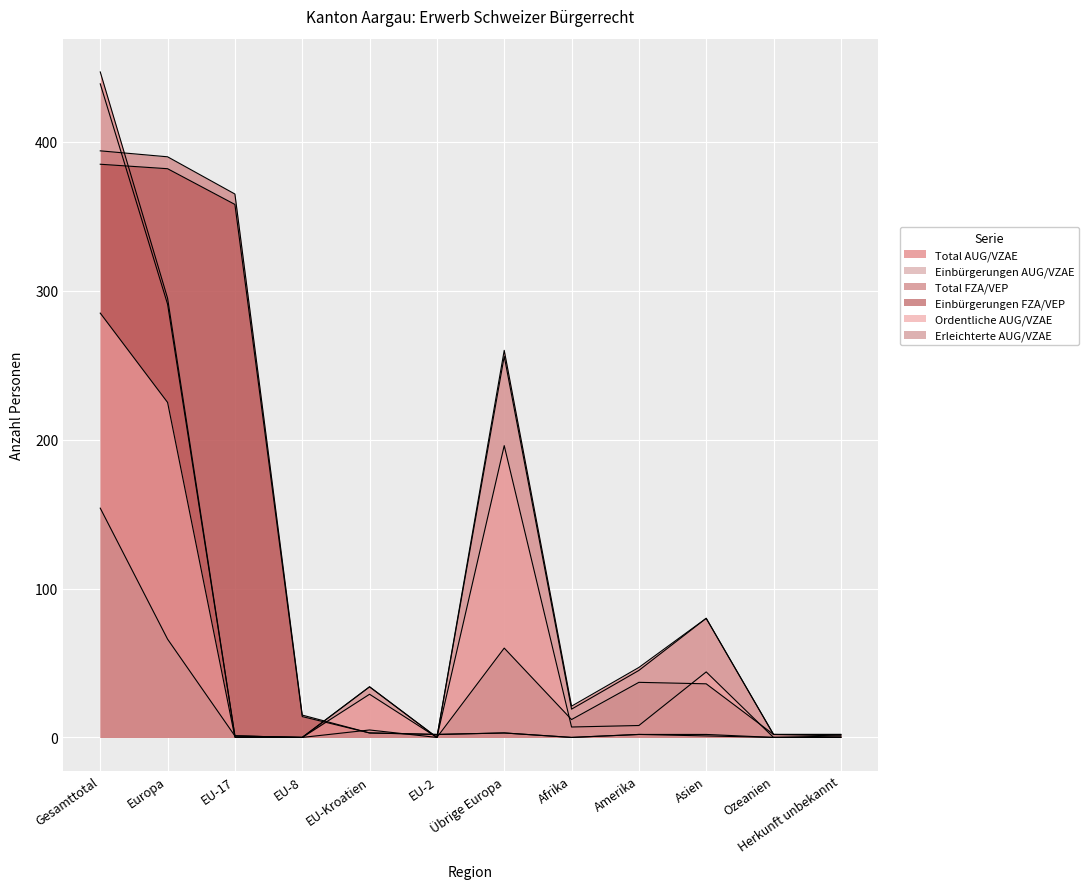

The value of Einbürgerungen AUG/VZAE at EU-Kroatien is 34. True or false?

True